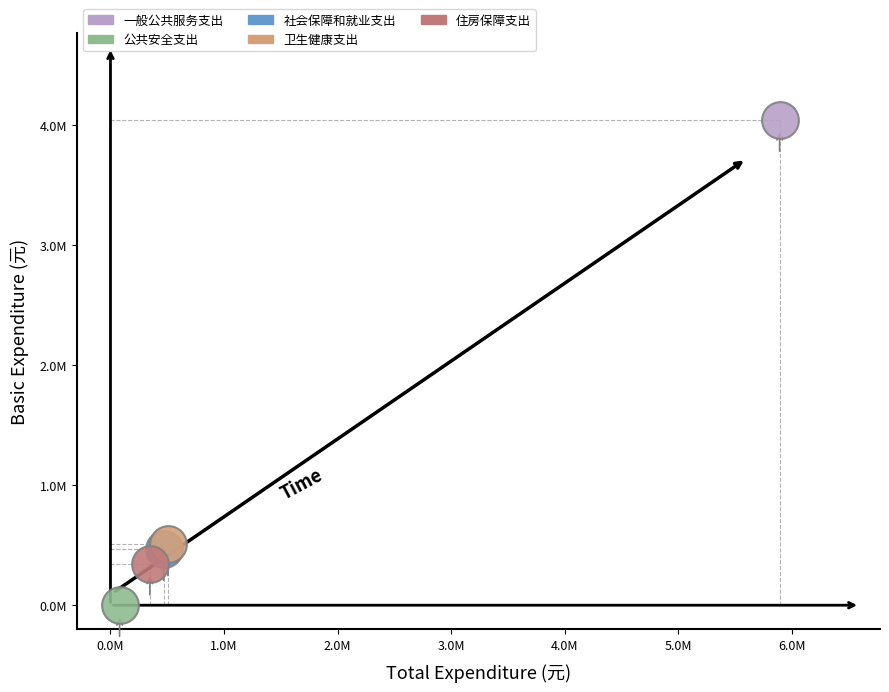

What are all the series names shown in the legend?

一般公共服务支出, 公共安全支出, 社会保障和就业支出, 卫生健康支出, 住房保障支出